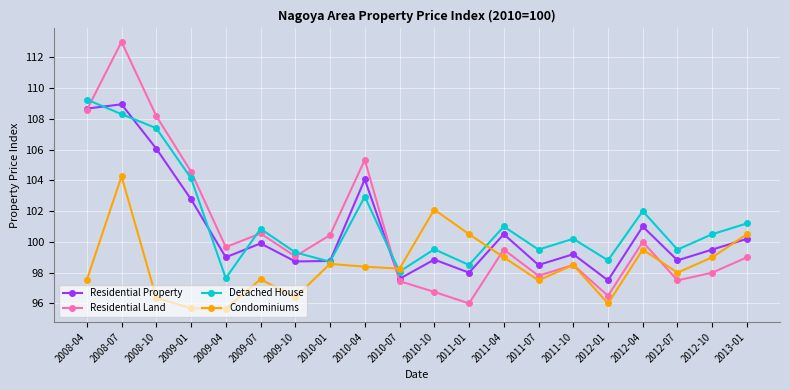

What is the spread (max minus min) of values at 2008-04?

11.7